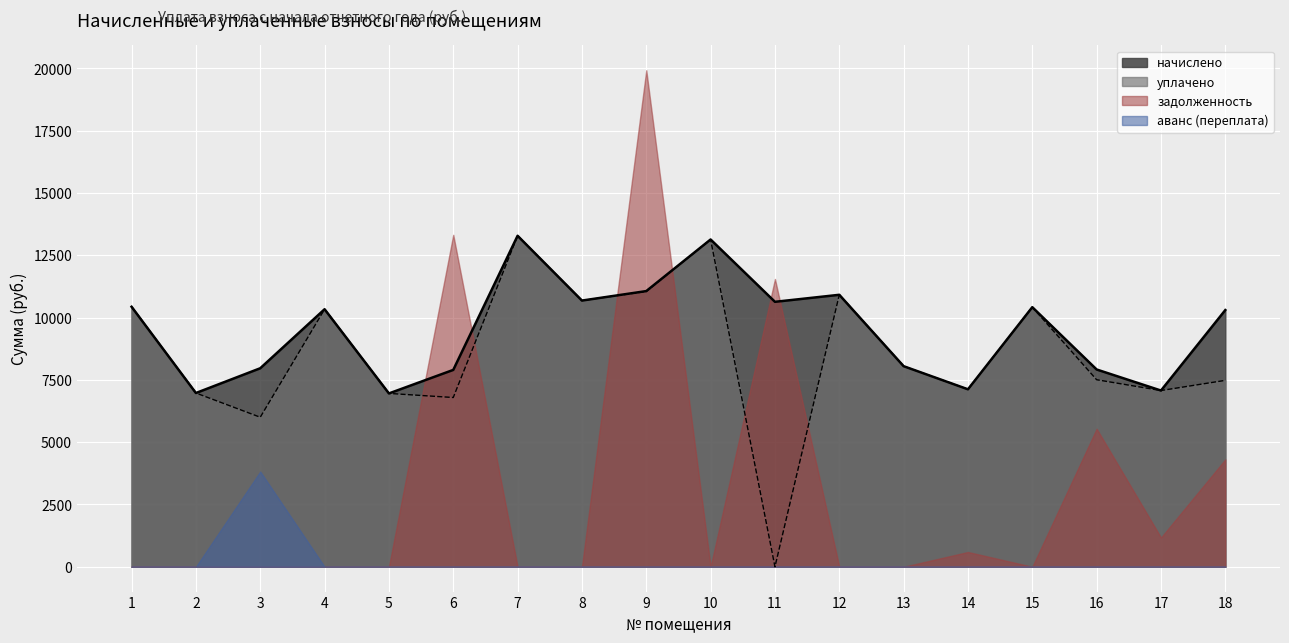

At which category is the sum across all series the highest?

9